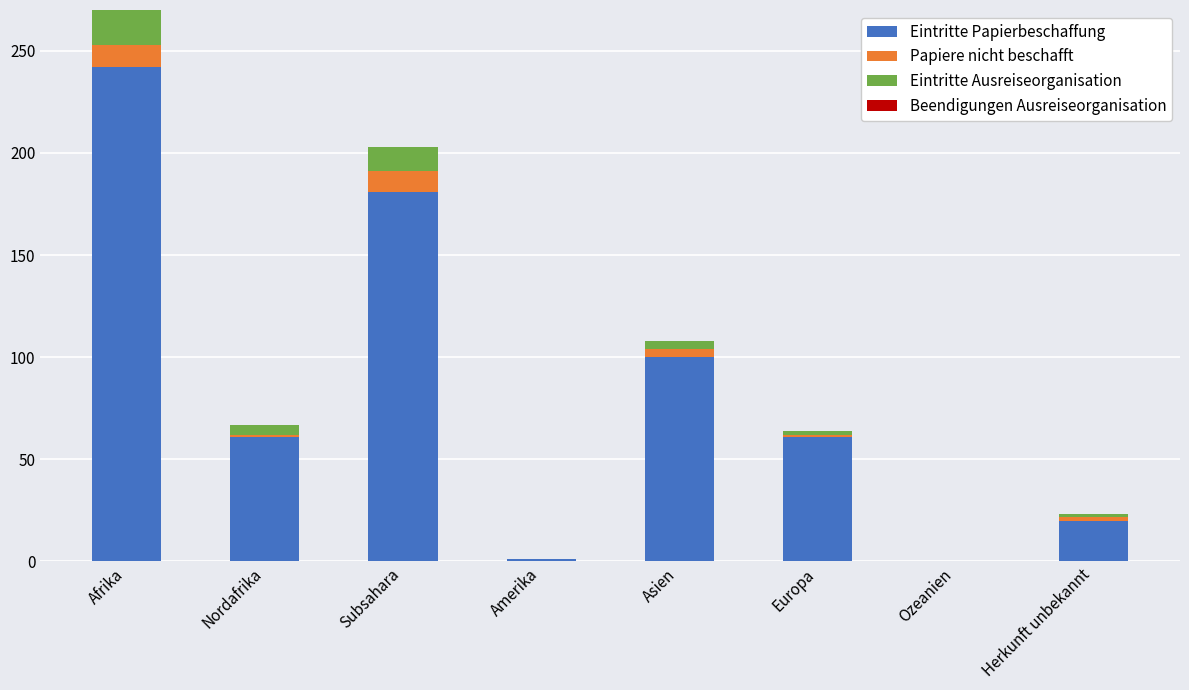

At which label does Eintritte Papierbeschaffung reach its peak?

Afrika